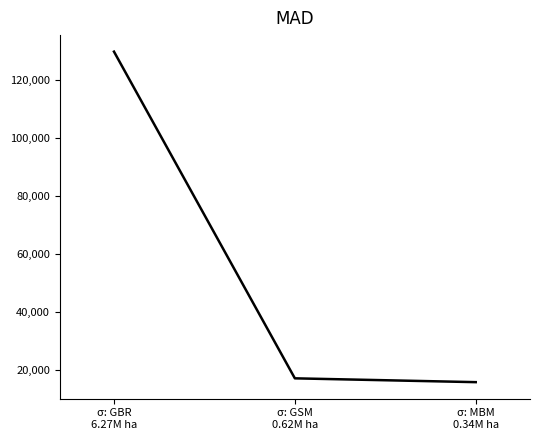

How many series are shown in this chart?

1